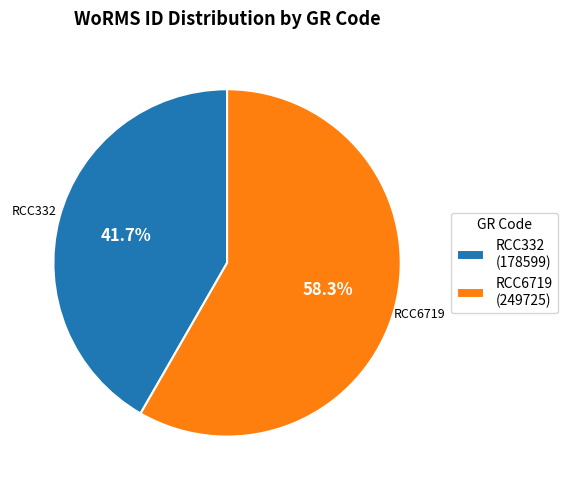

What is the total percentage of RCC332 and RCC6719?

100.0%